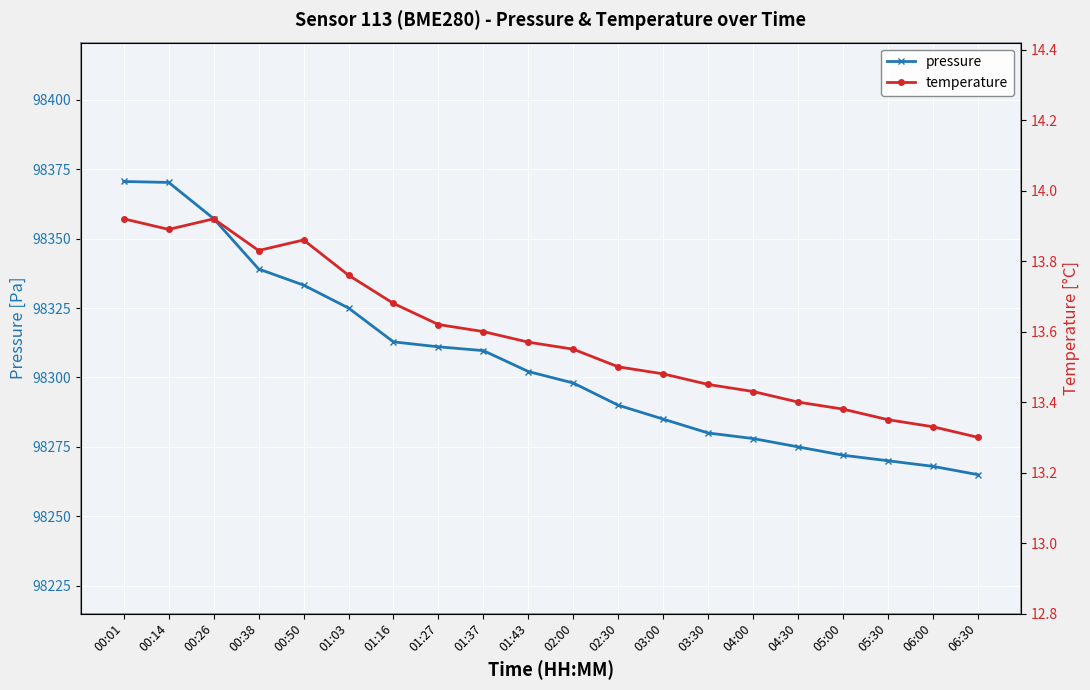

Which category has the highest value across all series?

00:01